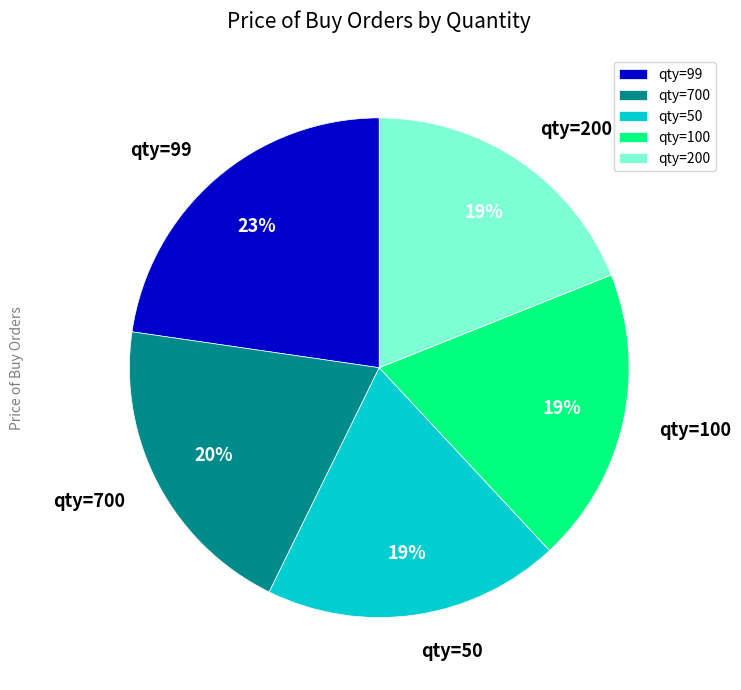

What is the ratio of the value at qty=99 to the value at qty=200?

1.2